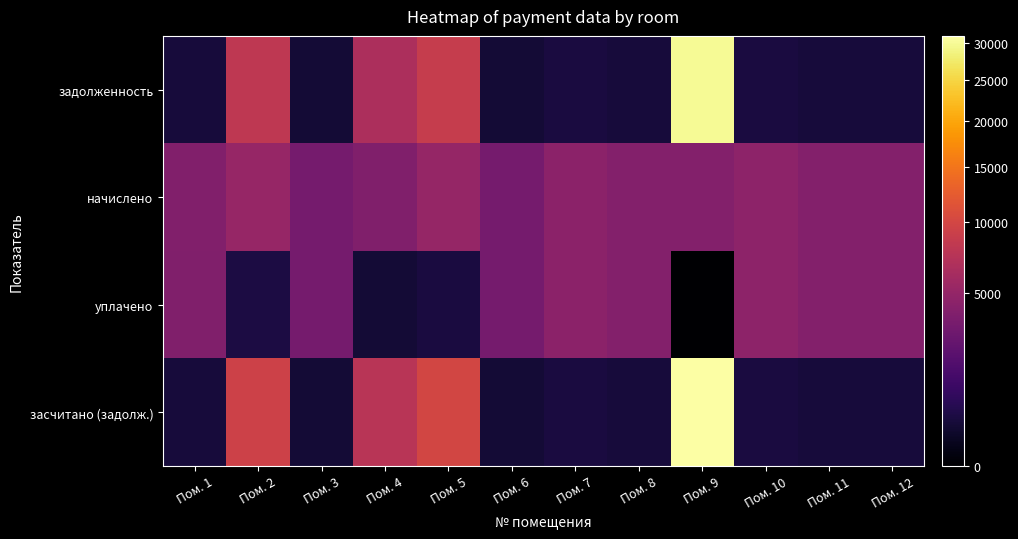

Which series has the widest spread of values?

засчитано (задолж.)